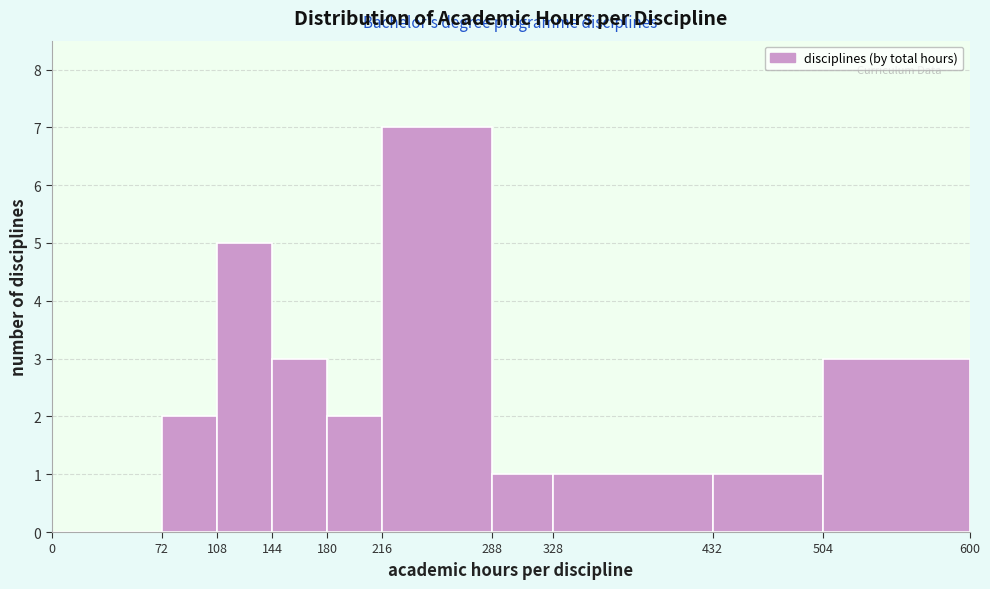

Reading left to right, transcribe this chart: for each bar, give the range it covers on the x-axis and its height. The values are not printed on the chart, so give them approximately, as read against the axis.

0 to 72: 0
72 to 108: 2
108 to 144: 5
144 to 180: 3
180 to 216: 2
216 to 288: 7
288 to 328: 1
328 to 432: 1
432 to 504: 1
504 to 600: 3